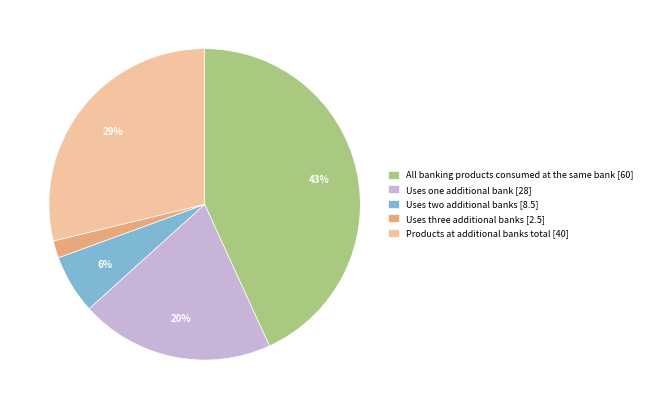

Rank the categories by value from lowest to highest.

Uses three additional banks [2.5], Uses two additional banks [8.5], Uses one additional bank [28], Products at additional banks total [40], All banking products consumed at the same bank [60]